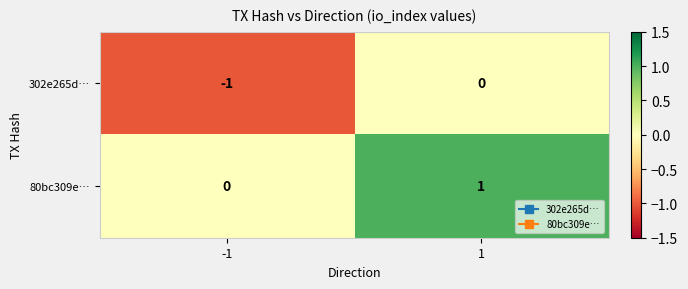

Is it true that 80bc309e… equals 0 at 1?

False